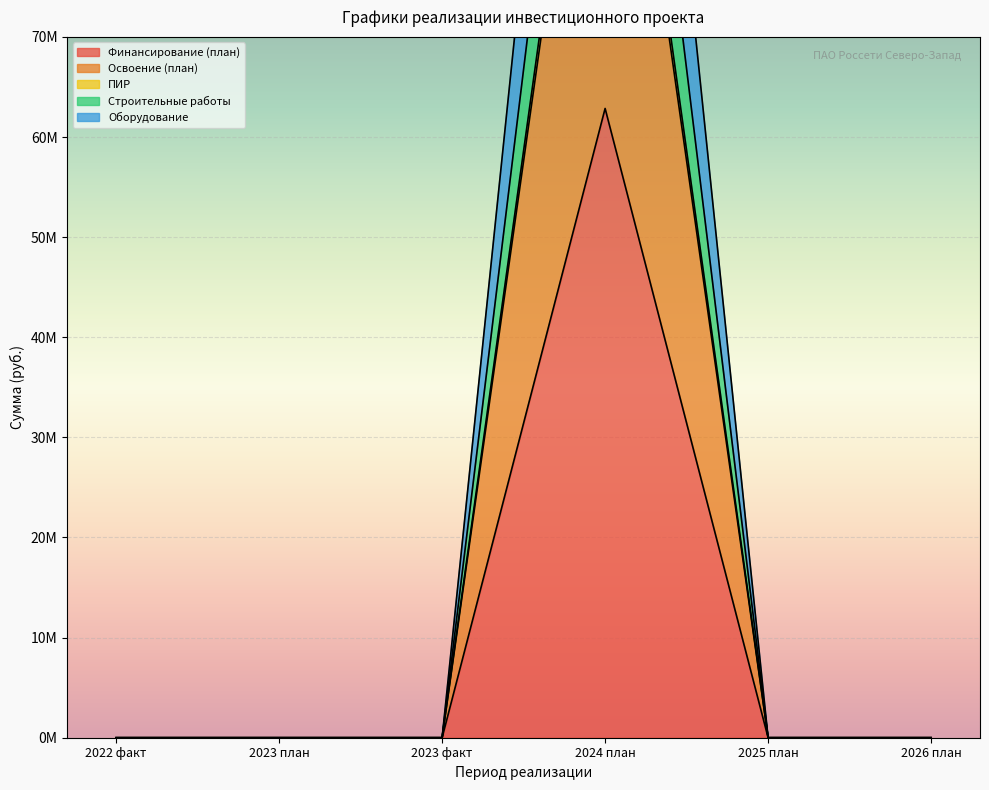

What is the difference between the maximum and second lowest values in the Освоение (план) series?

62851213